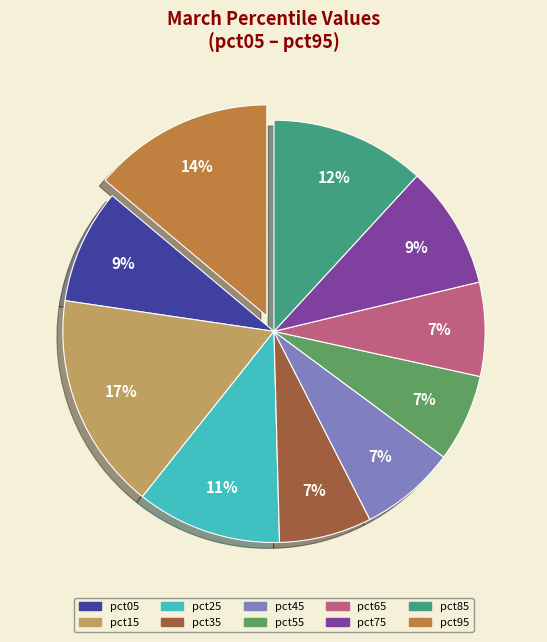

To the nearest percent, what percentage of the pie is pct55?

7%